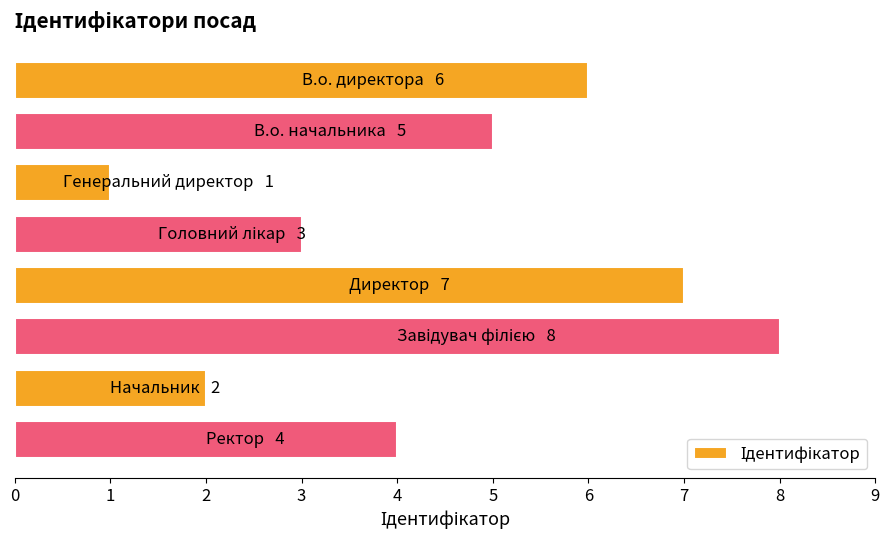

How many values are below 5?

4